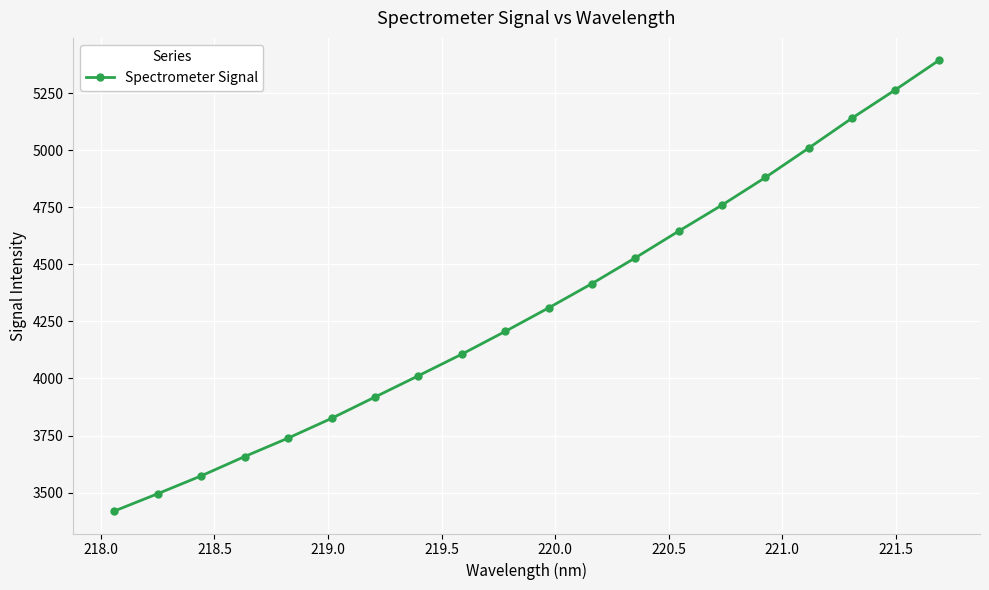

Does the chart display data point markers on the line(s)?

Yes